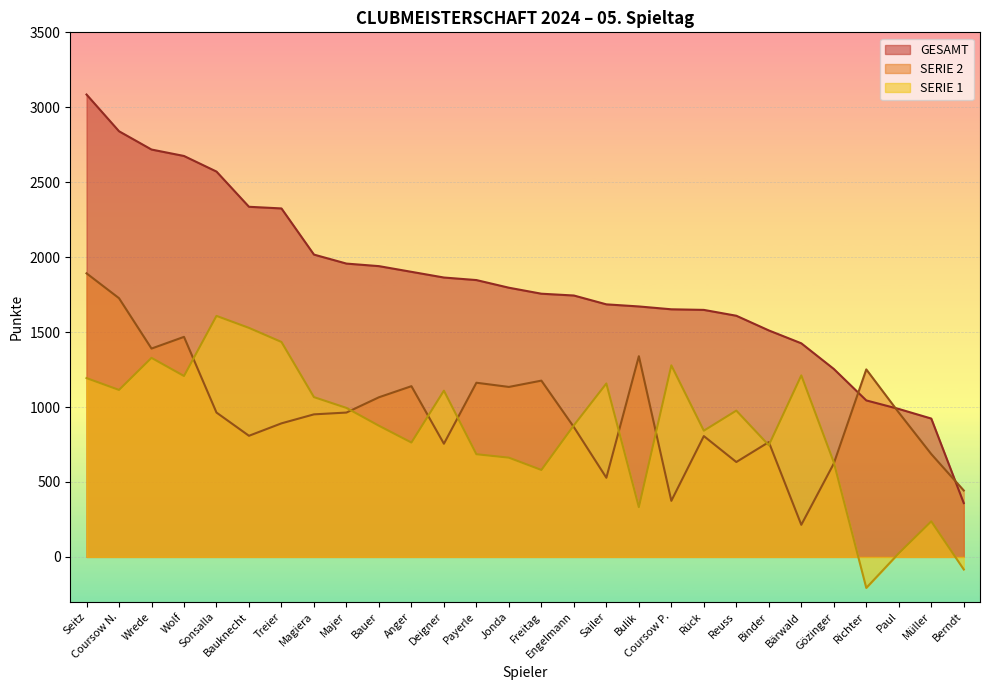

Reading left to right, transcribe all the data shown in this chart.

SERIE 1: Seitz=1193	Coursow N.=1114	Wrede=1328	Wolf=1207	Sonsalla=1608	Bauknecht=1528	Treier=1434	Magiera=1066	Majer=994	Bauer=875	Anger=763	Deigner=1109	Payerle=685	Jonda=662	Freitag=580	Engelmann=878	Sailer=1157	Bulik=332	Coursow P.=1278	Rück=842	Reuss=976	Binder=745	Bärwald=1211	Gözinger=631	Richter=-207	Paul=24	Müller=237	Berndt=-84
SERIE 2: Seitz=1892	Coursow N.=1726	Wrede=1390	Wolf=1468	Sonsalla=963	Bauknecht=808	Treier=891	Magiera=951	Majer=963	Bauer=1065	Anger=1139	Deigner=755	Payerle=1162	Jonda=1134	Freitag=1176	Engelmann=866	Sailer=528	Bulik=1339	Coursow P.=374	Rück=806	Reuss=633	Binder=766	Bärwald=214	Gözinger=623	Richter=1251	Paul=963	Müller=686	Berndt=443
GESAMT: Seitz=3085	Coursow N.=2840	Wrede=2718	Wolf=2675	Sonsalla=2571	Bauknecht=2336	Treier=2325	Magiera=2017	Majer=1957	Bauer=1940	Anger=1902	Deigner=1864	Payerle=1847	Jonda=1796	Freitag=1756	Engelmann=1744	Sailer=1685	Bulik=1671	Coursow P.=1652	Rück=1648	Reuss=1609	Binder=1511	Bärwald=1425	Gözinger=1254	Richter=1044	Paul=987	Müller=923	Berndt=359